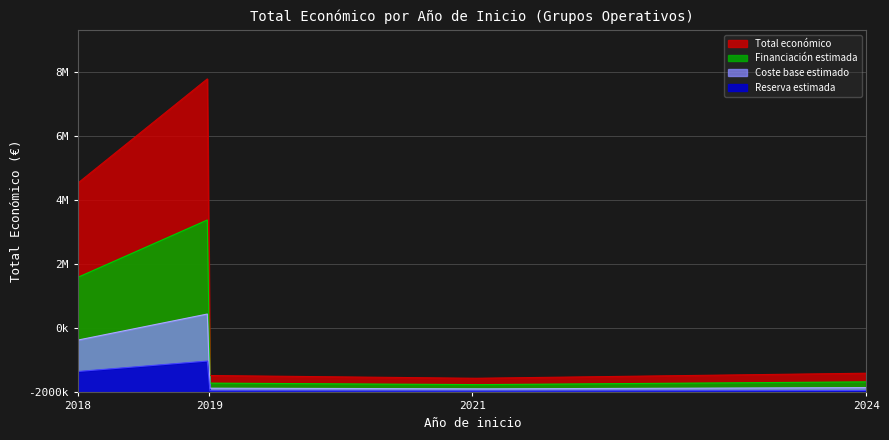

Which has a higher value, 2019 or 2018?

2019